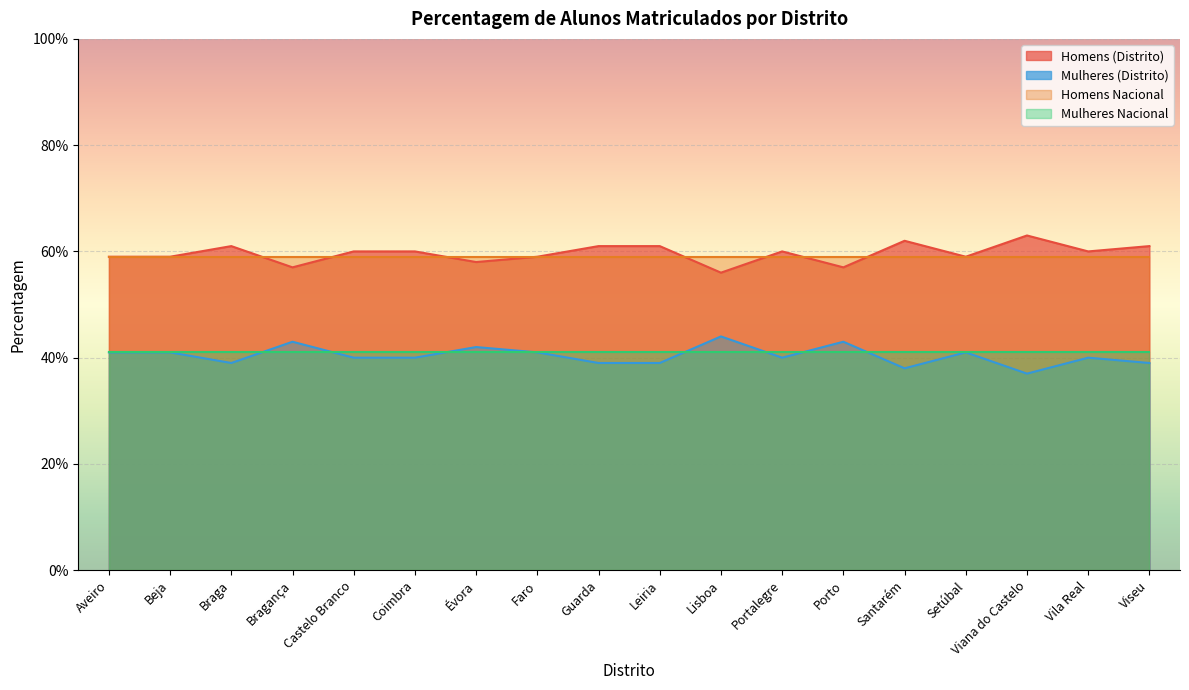

What is the average value of the Mulheres (Distrito) series?

0.4